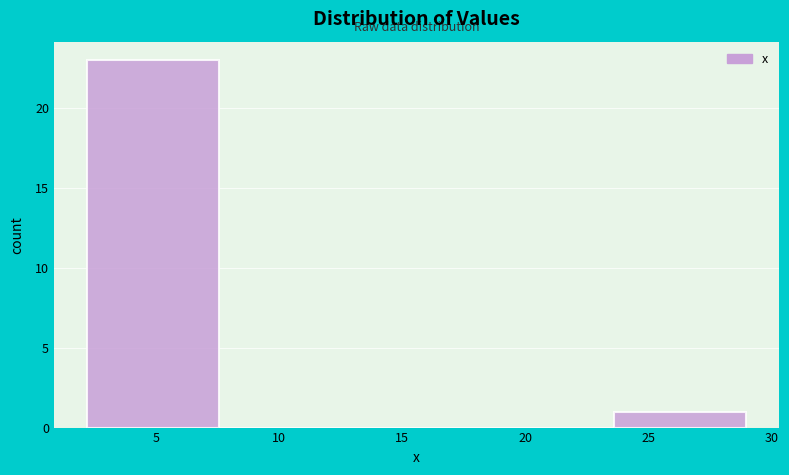

Reading left to right, list every bar in this chart as the range it spans on the x-axis followed by its height. Neither the bar edges nor the heights are printed on the chart, so give them approximately, as read against the axes.

2.20 to 7.55: 23
7.55 to 12.90: 0
12.90 to 18.25: 0
18.25 to 23.60: 0
23.60 to 28.95: 1